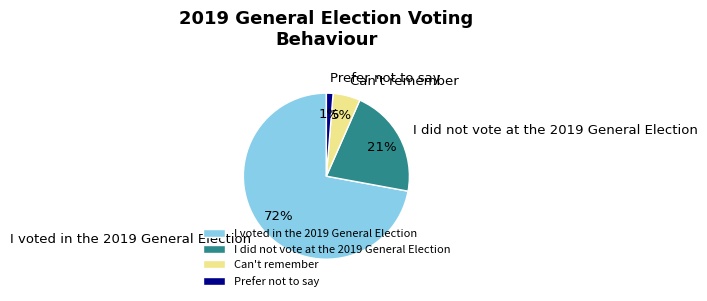

Combined, do I did not vote at the 2019 General Election and Prefer not to say account for over 50%?

No